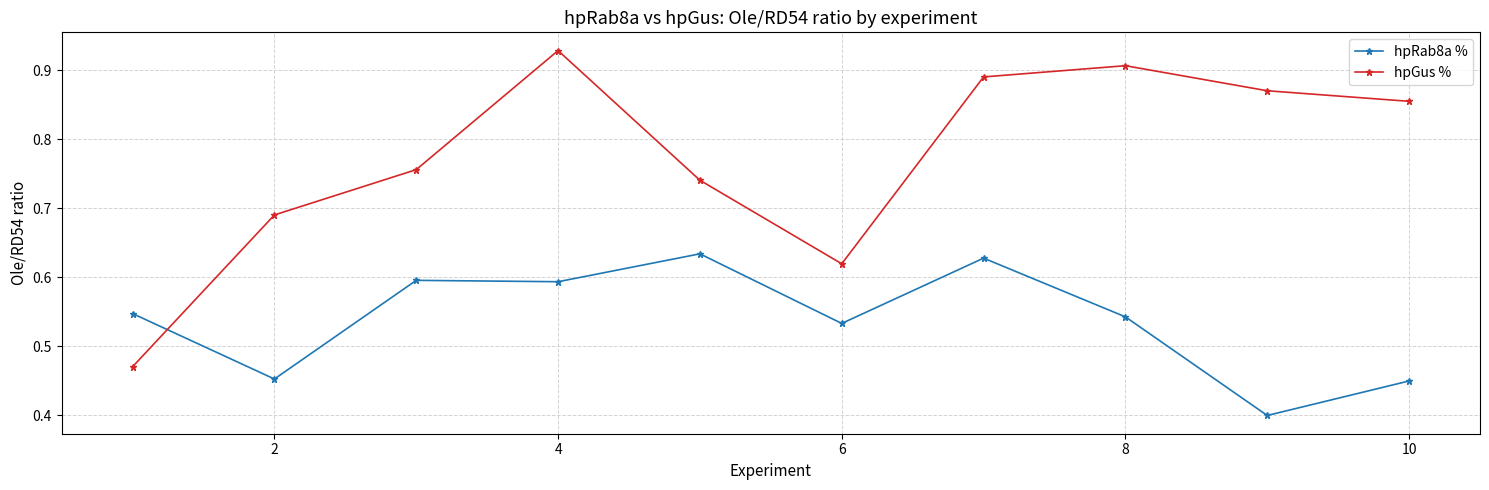

Count the hpRab8a % values in the range 0 to 1.

10